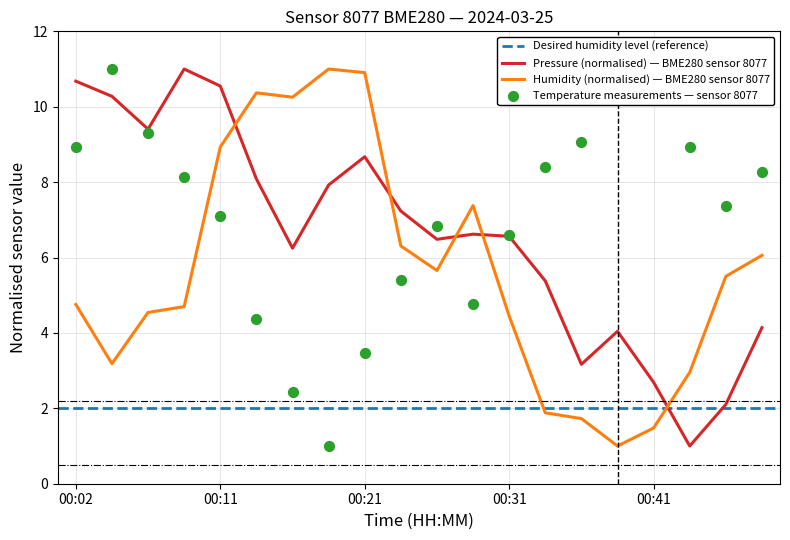

At which category is the sum across all series the highest?

00:11